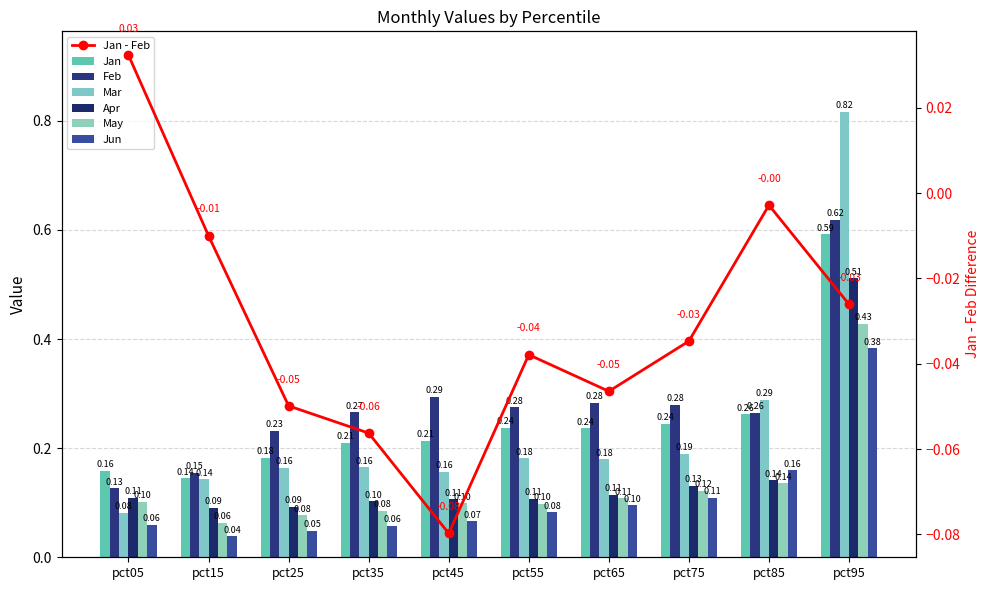

At how many categories does at least one series exceed 0?

10